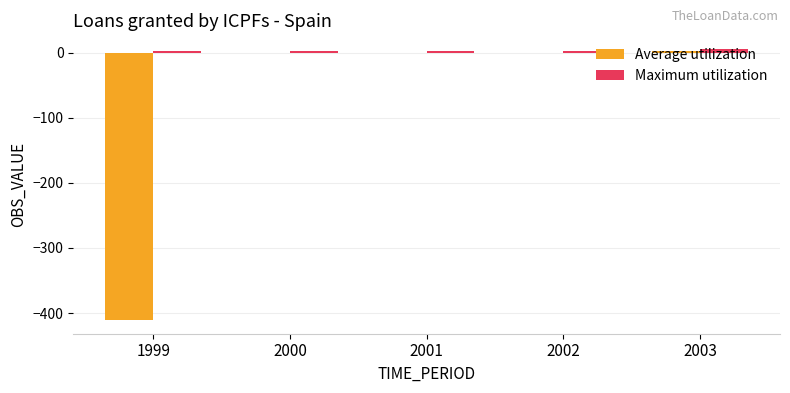

Is it true that Maximum utilization equals 2 at 1999?

True